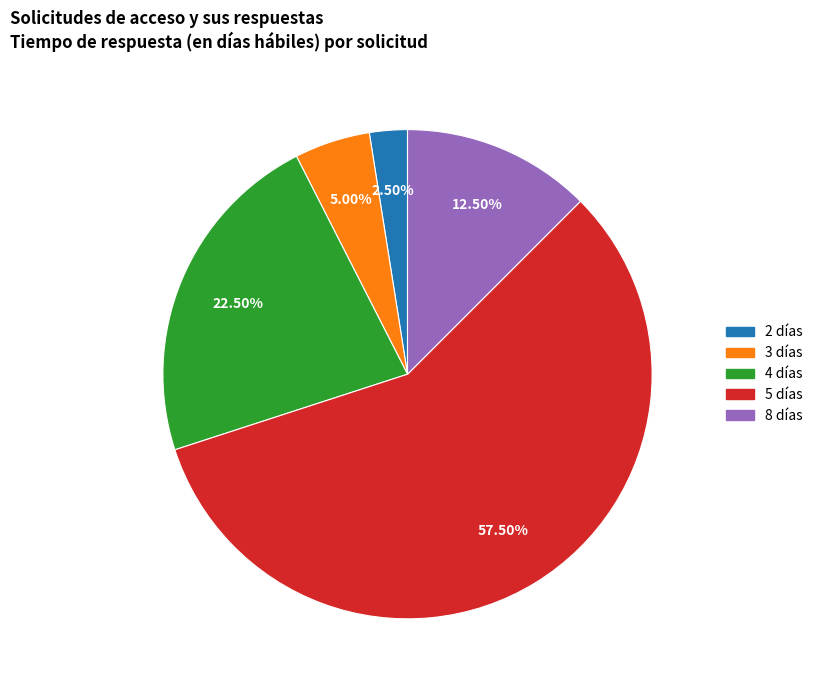

Is there a majority slice in this chart?

Yes